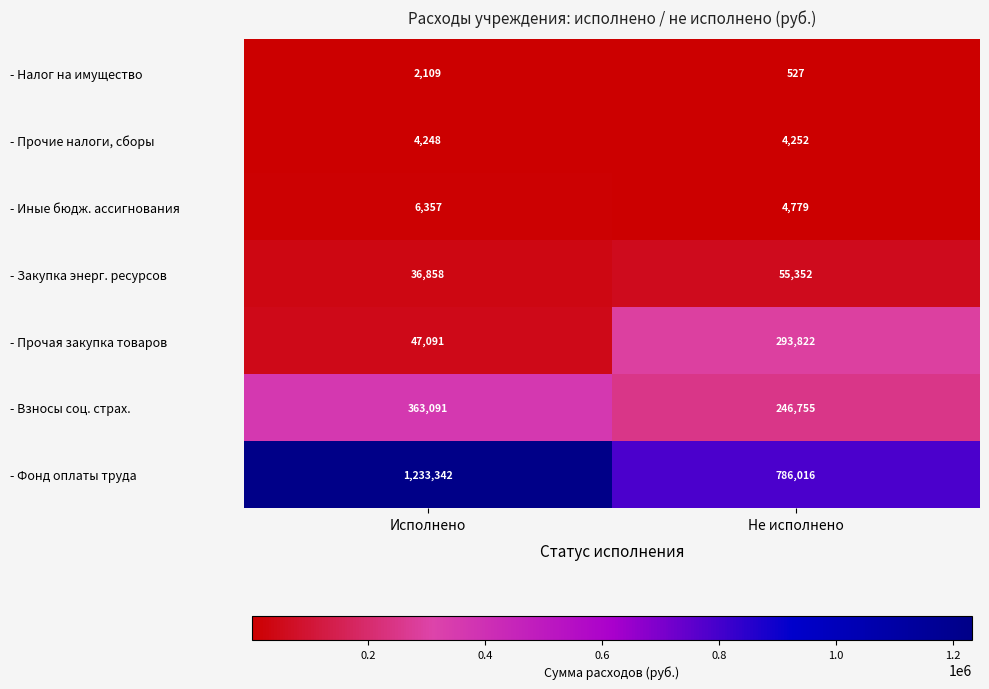

What is the difference between the highest and lowest values at Исполнено?

1231233